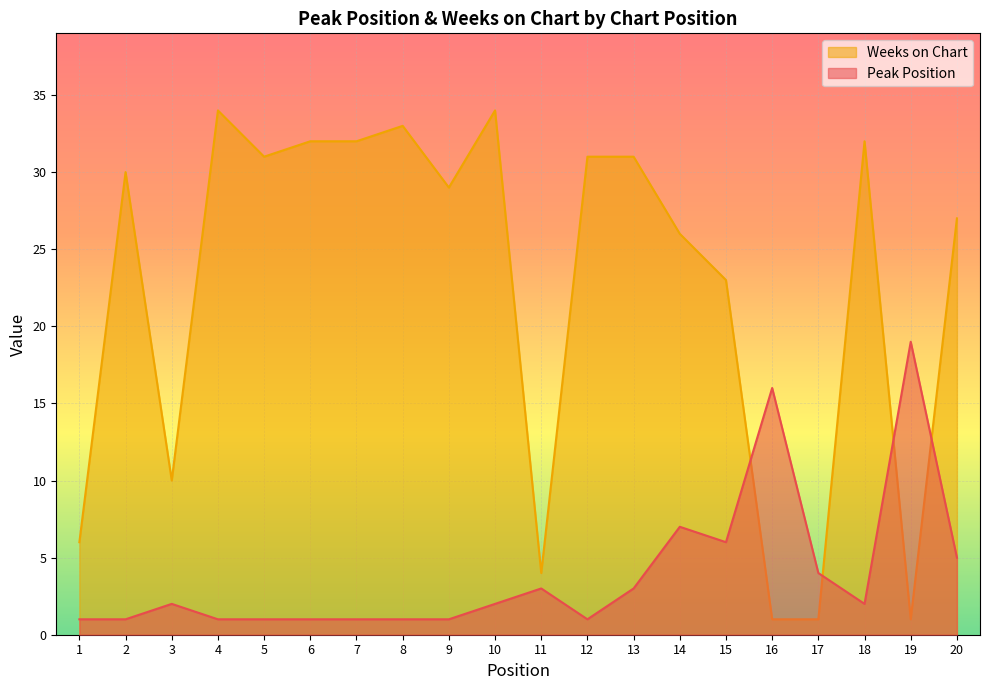

True or false: Weeks on Chart and Peak Position intersect in this chart.

True